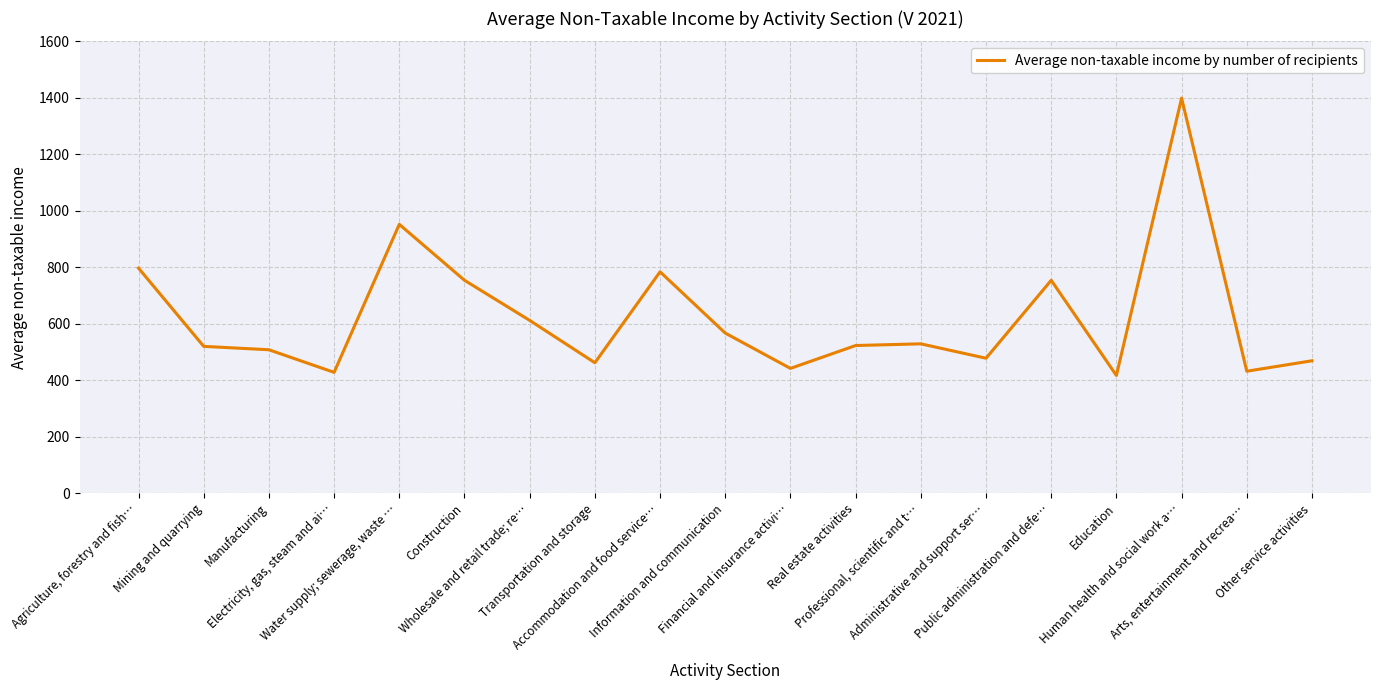

Read the value at Administrative and support ser…, to the nearest 100.

500